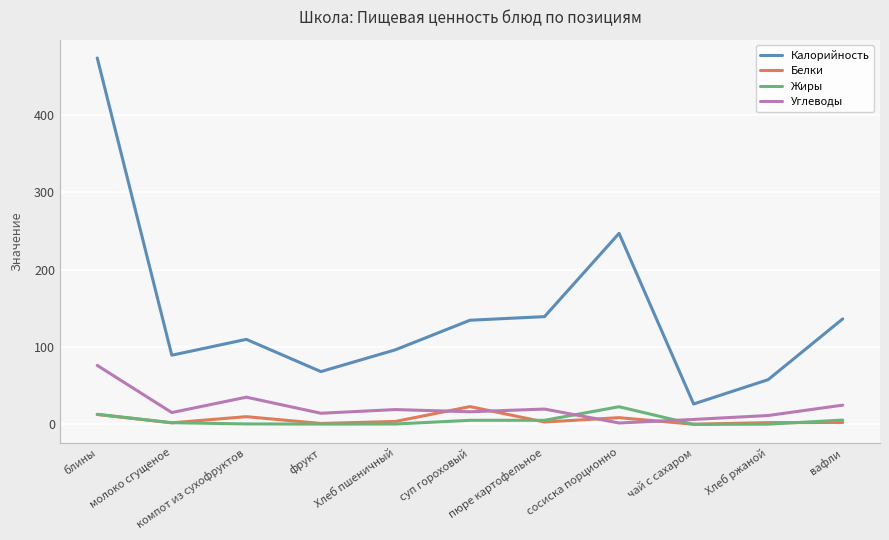

Which series has the largest total across all categories?

Калорийность